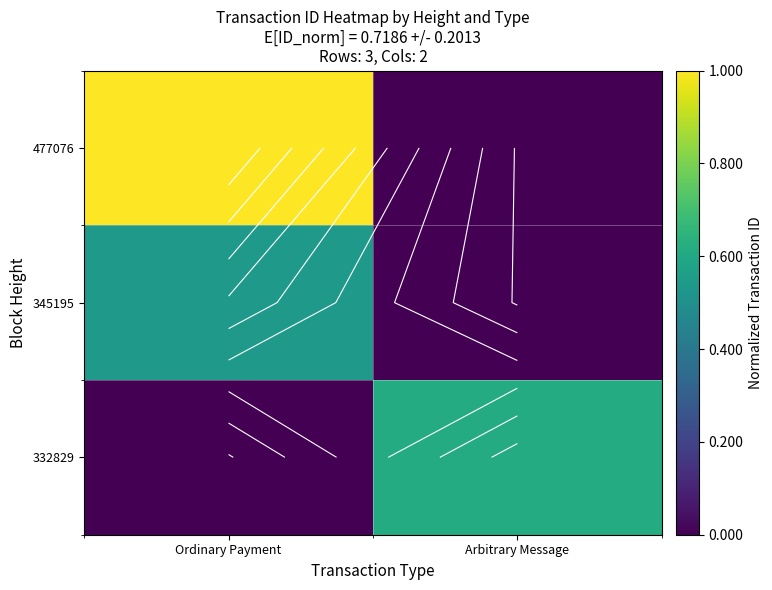

List the labels in order of 477076 value, smallest first.

Arbitrary Message, Ordinary Payment